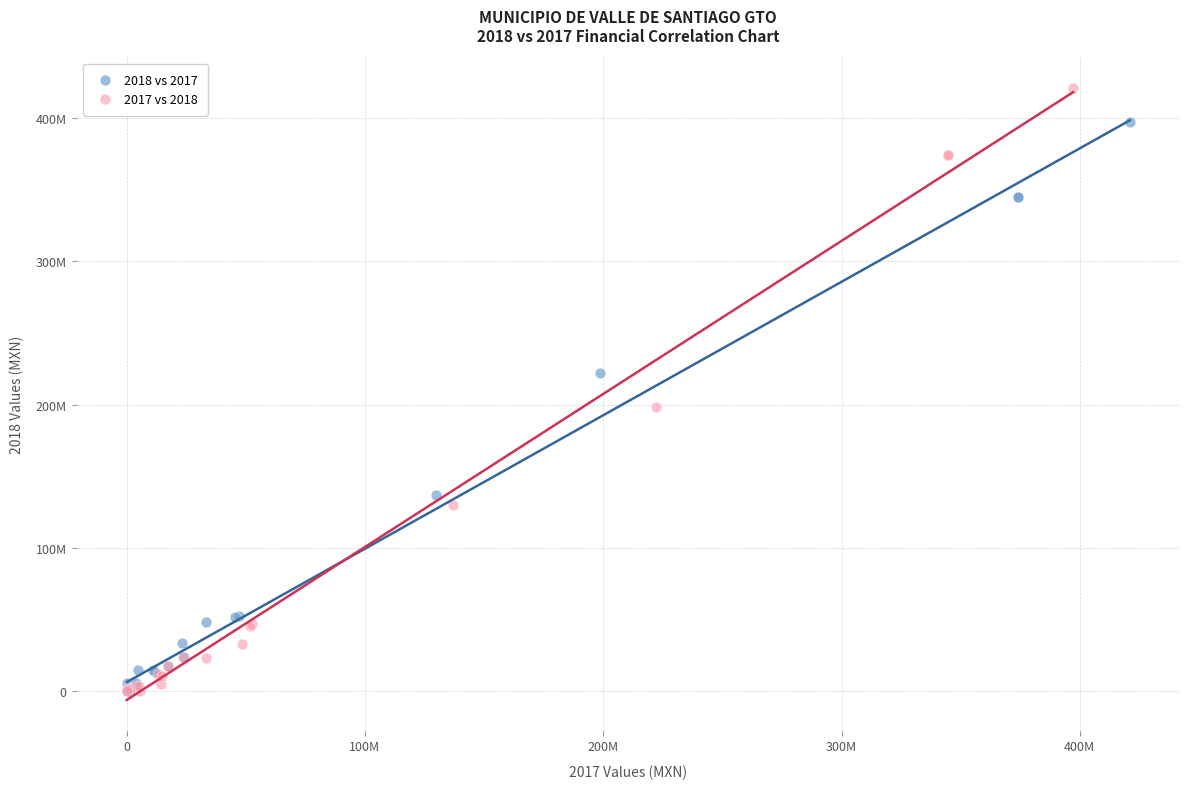

Which series reaches the maximum Y coordinate?

2017 vs 2018